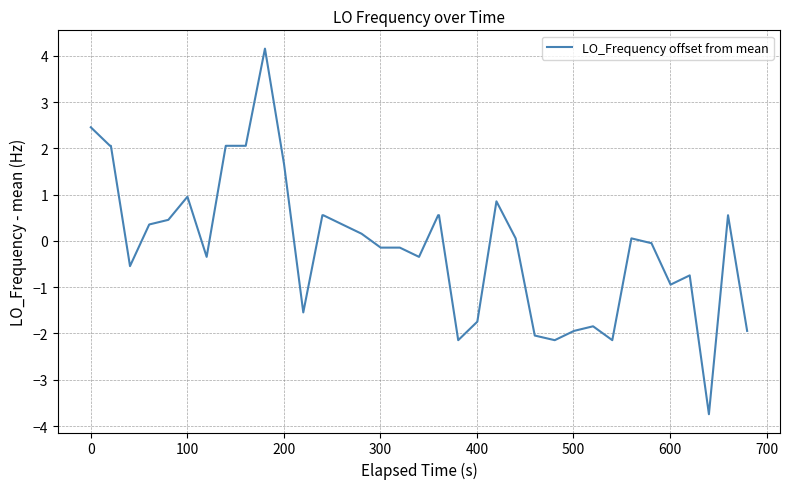

What is the greatest value displayed?

4.2